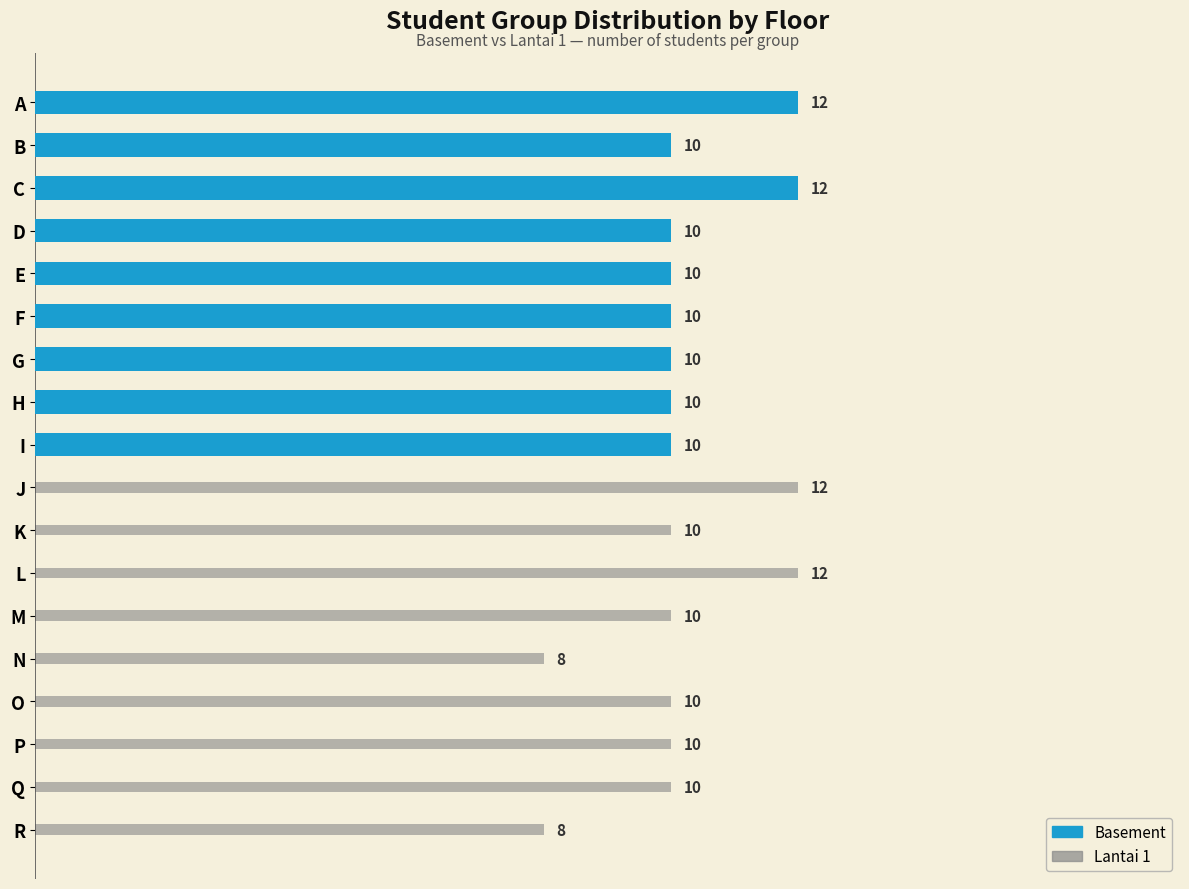

Reading left to right, what are all the values shown in this chart?

Basement: 12	10	12	10	10	10	10	10	10	0	0	0	0	0	0	0	0	0
Lantai 1: 0	0	0	0	0	0	0	0	0	12	10	12	10	8	10	10	10	8